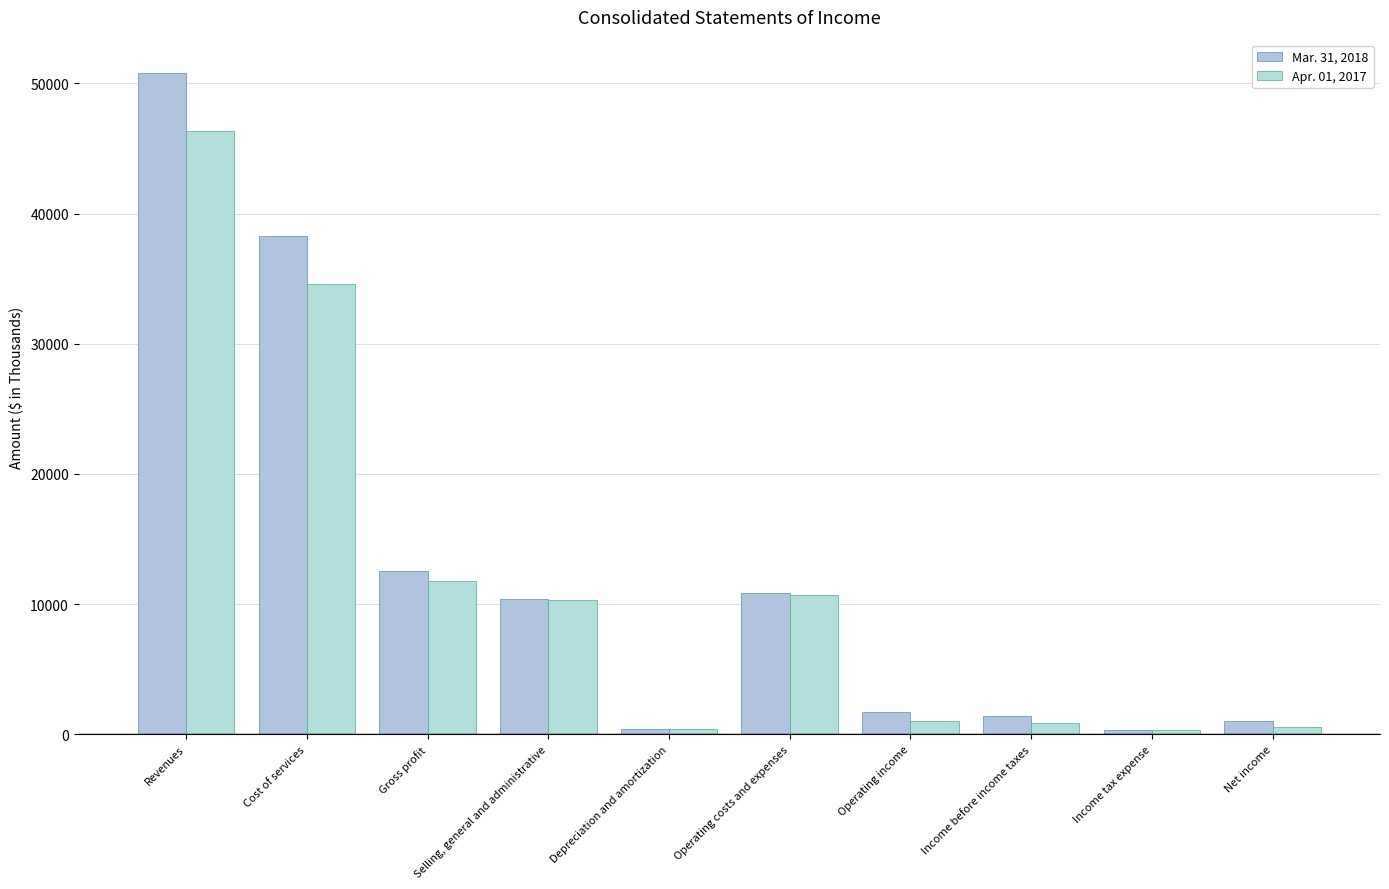

What is the minimum value for Mar. 31, 2018?

362